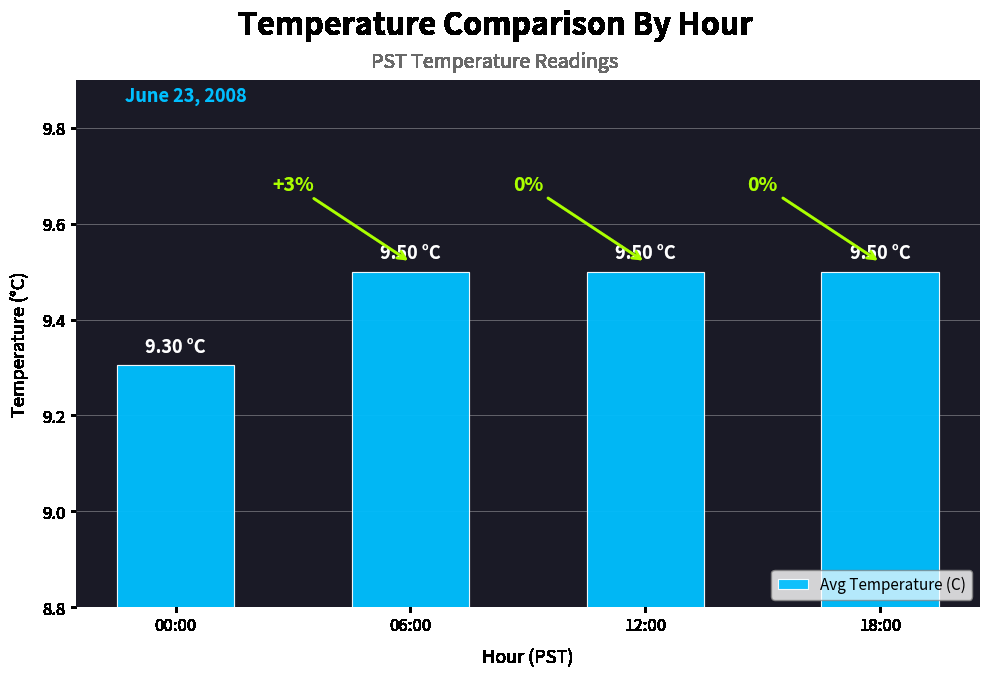

Is it true that the value at 18:00 is 4.2?

False